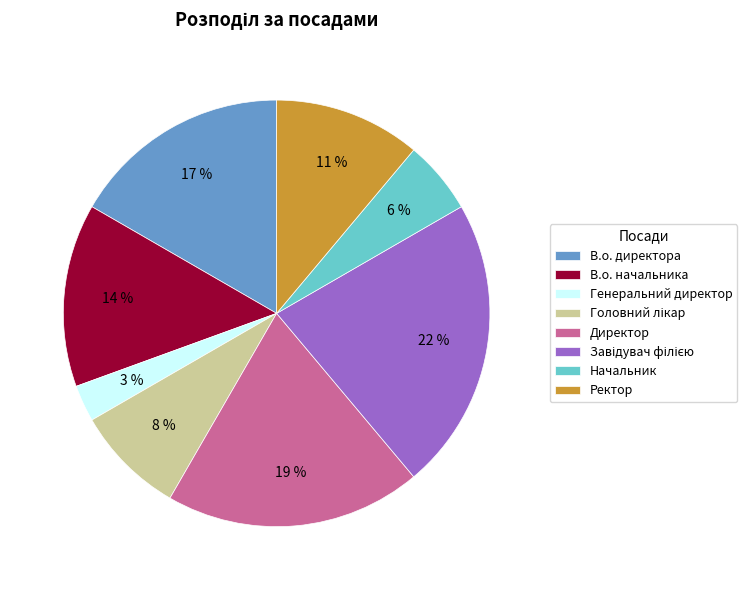

Which has a higher value, Ректор or Директор?

Директор